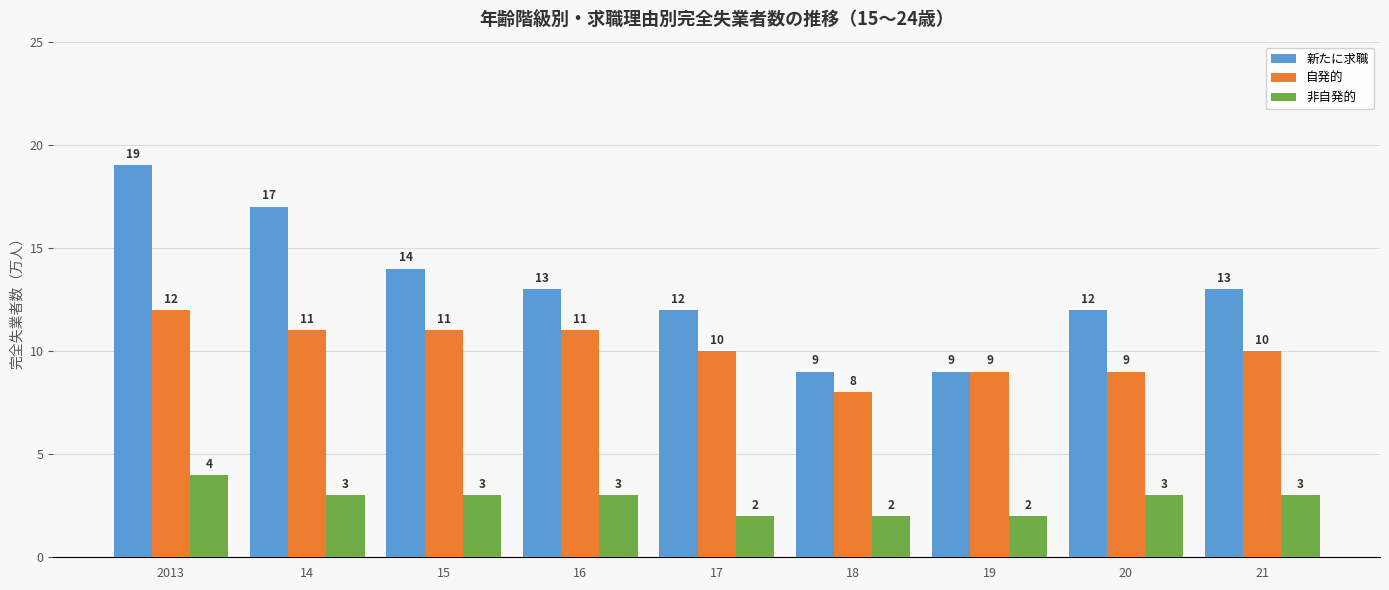

What position from the left is 2013?

1